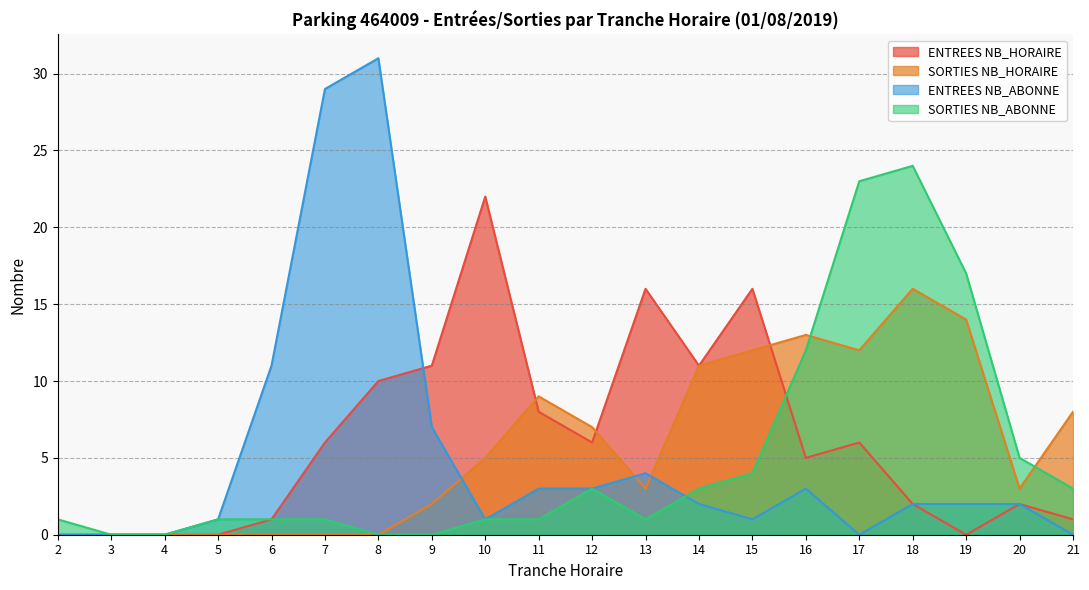

Between 3 and 17, which series saw the biggest shift?

SORTIES NB_ABONNE